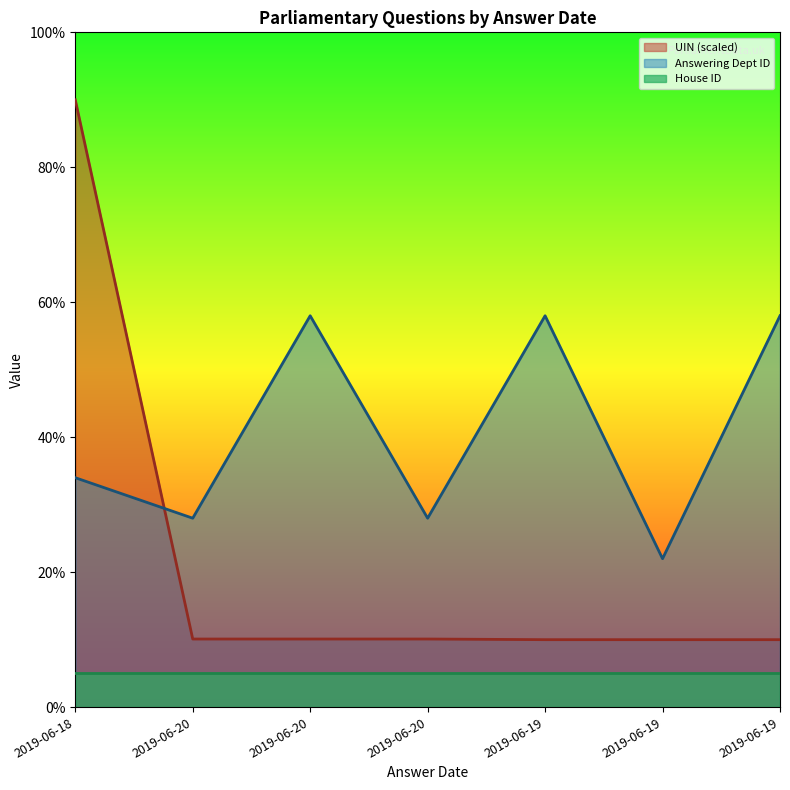

What is the difference between the maximum and minimum values in the UIN (scaled) series?

80.0